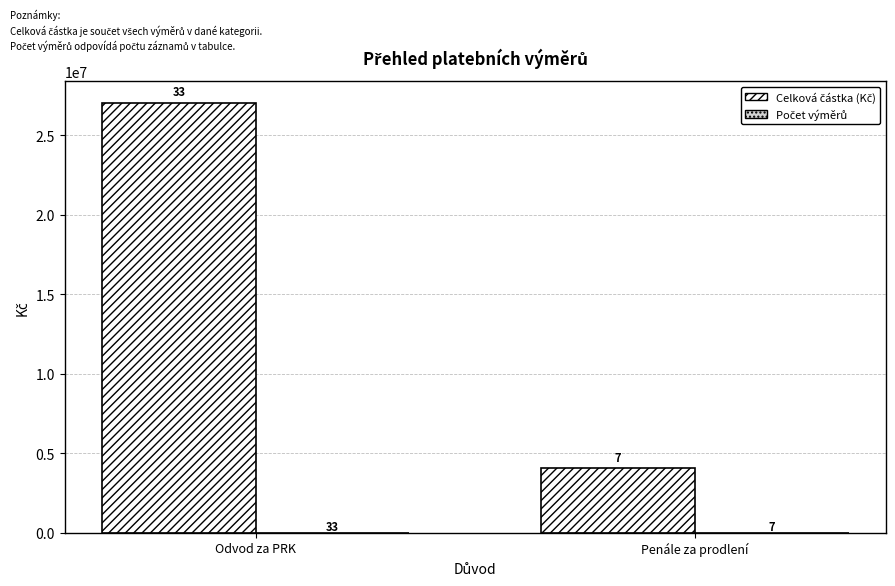

At which category is the sum across all series the highest?

Odvod za PRK